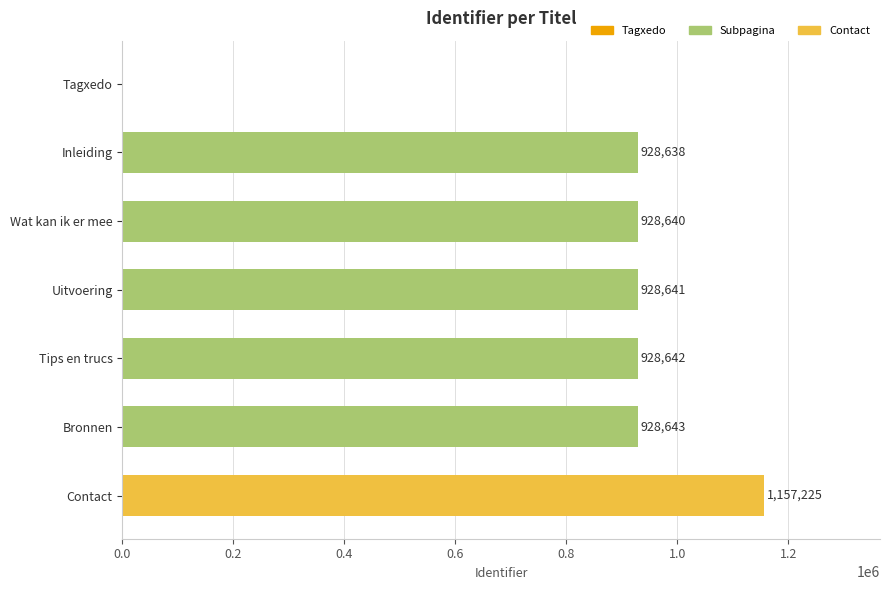

How many categories are shown in the chart?

7